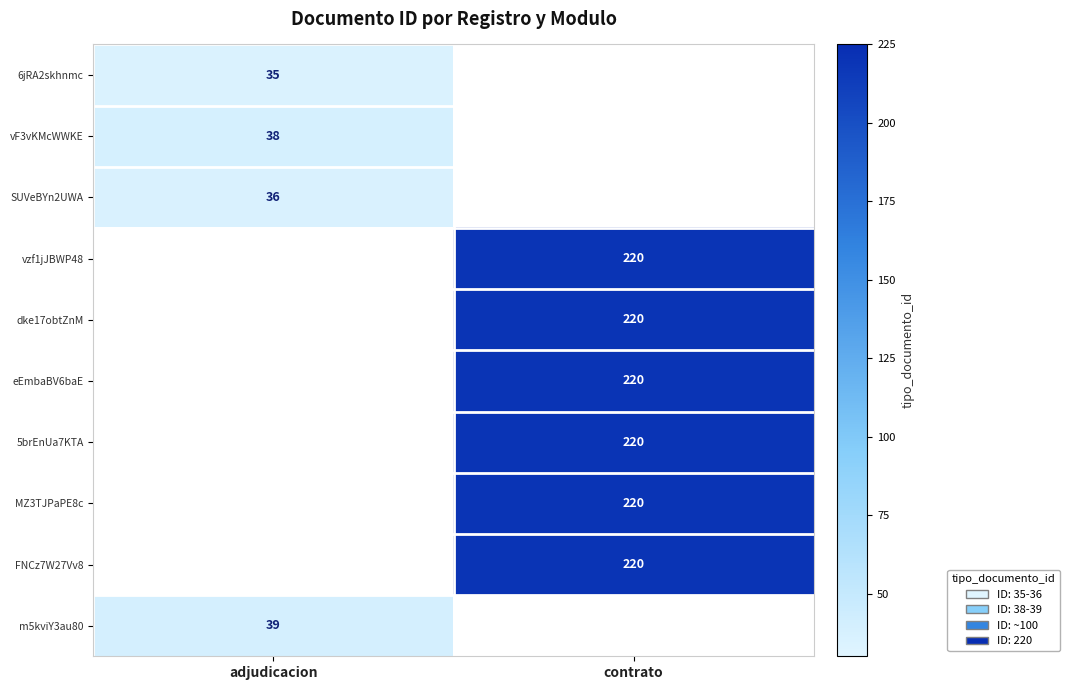

At how many categories does at least one series exceed 156?

1